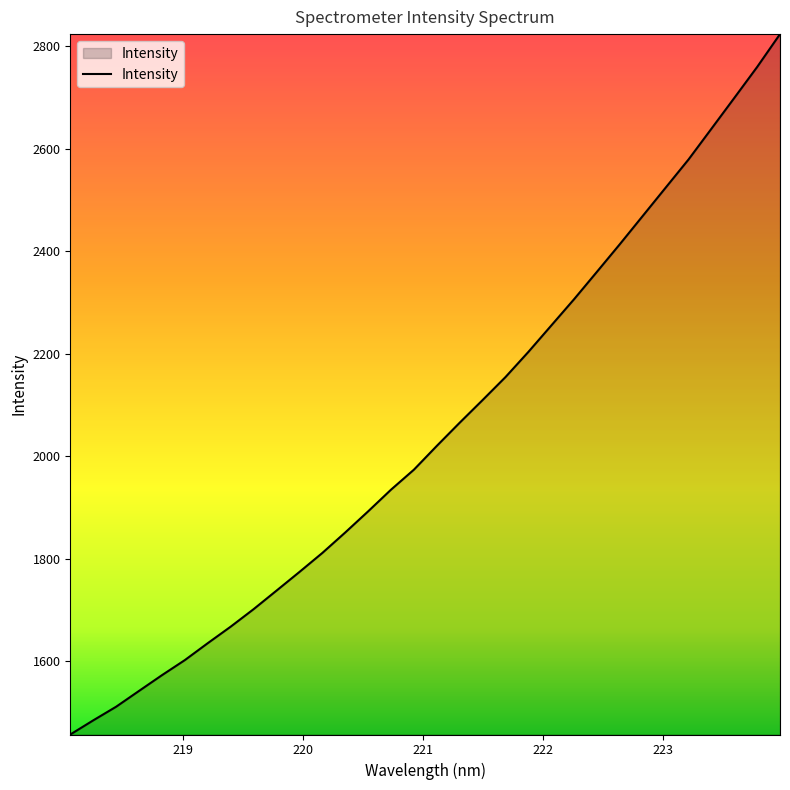

What is the smallest value displayed?

1457.0